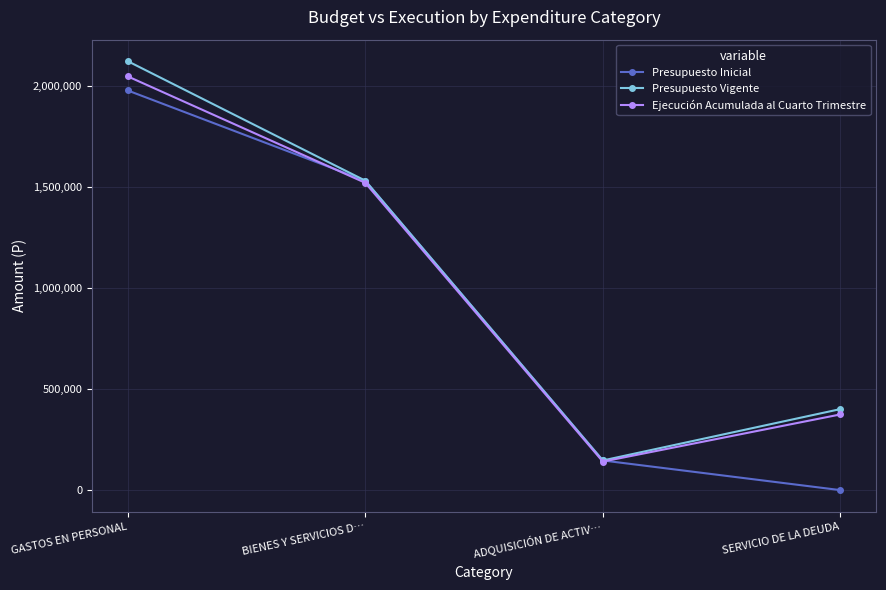

What is the difference between the highest and lowest values at SERVICIO DE LA DEUDA?

401085